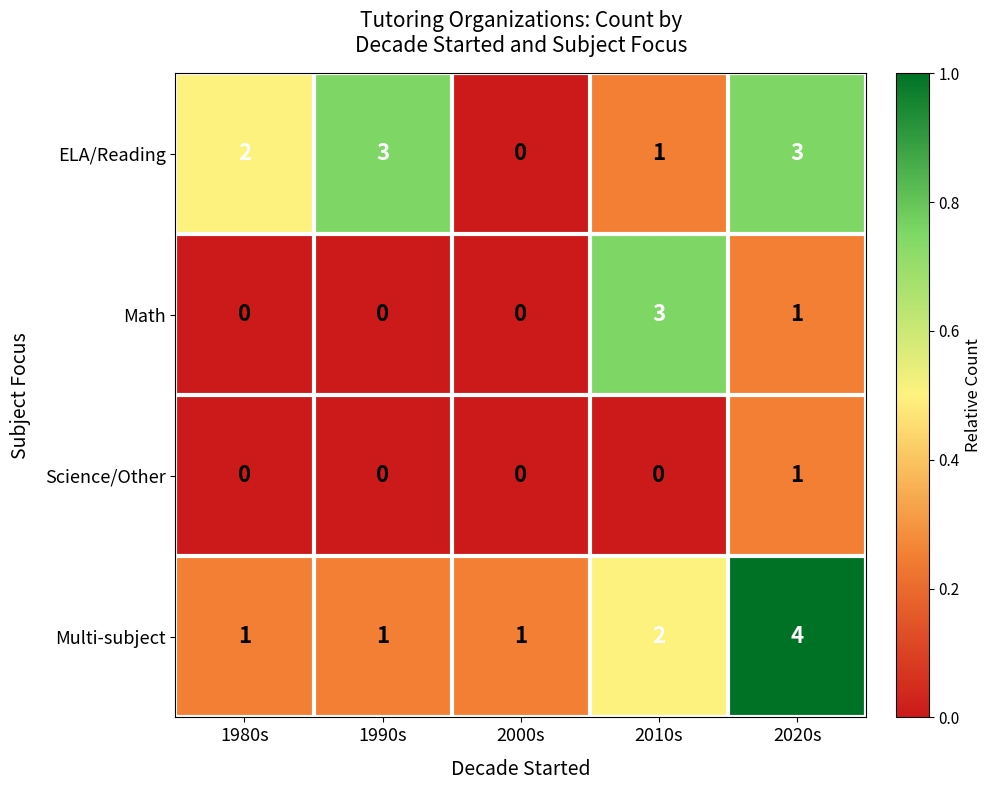

At which category is the sum across all series the highest?

2020s